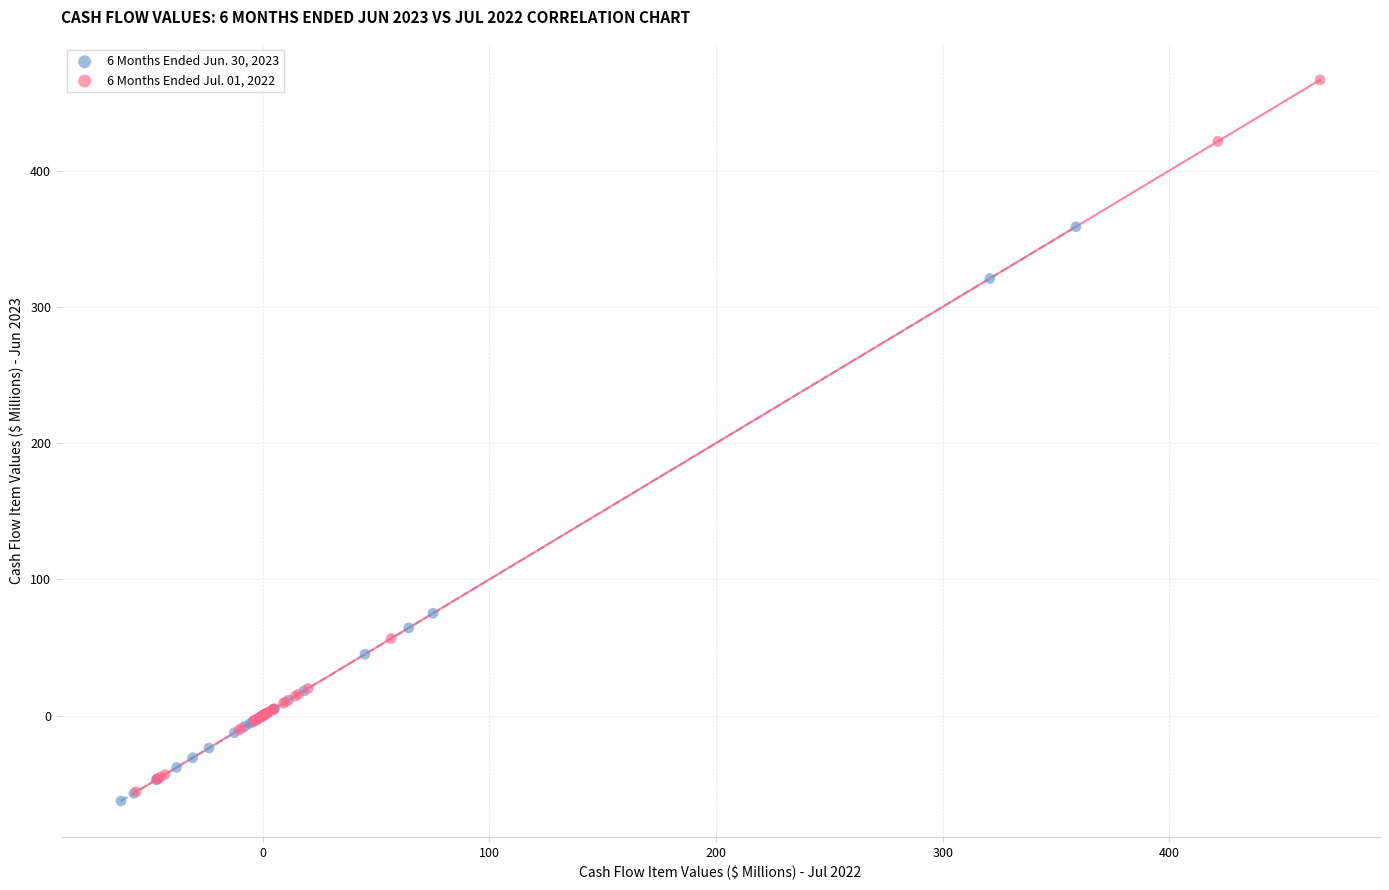

Which series reaches the minimum Y coordinate?

6 Months Ended Jun. 30, 2023